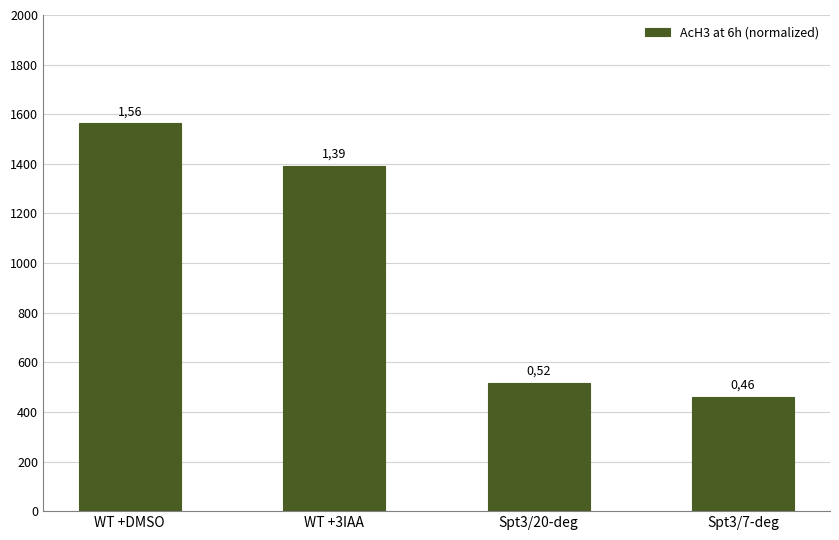

What is the sum of all values?

3.9